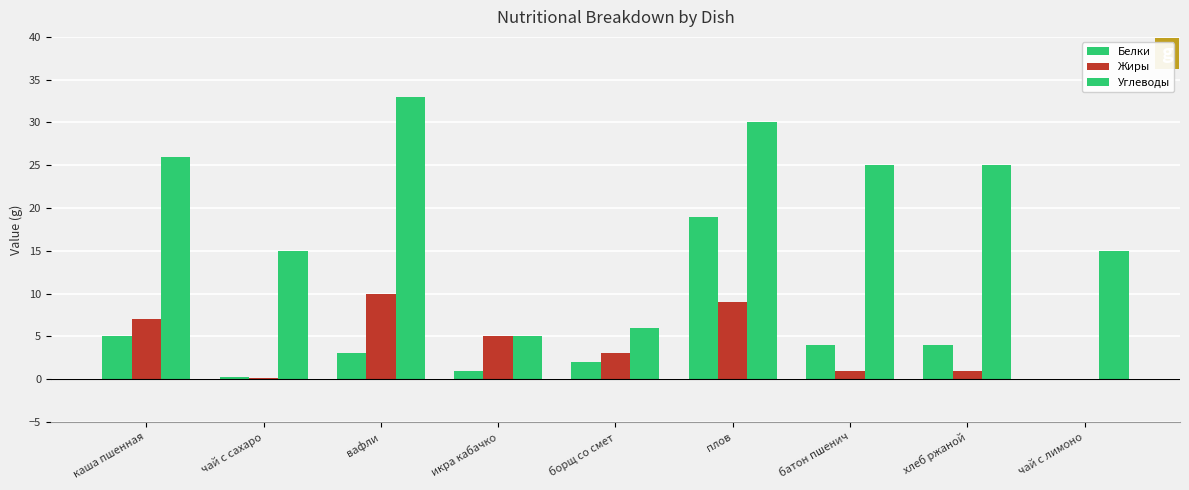

The Жиры series shows 6.7 at икра кабачко. True or false?

False